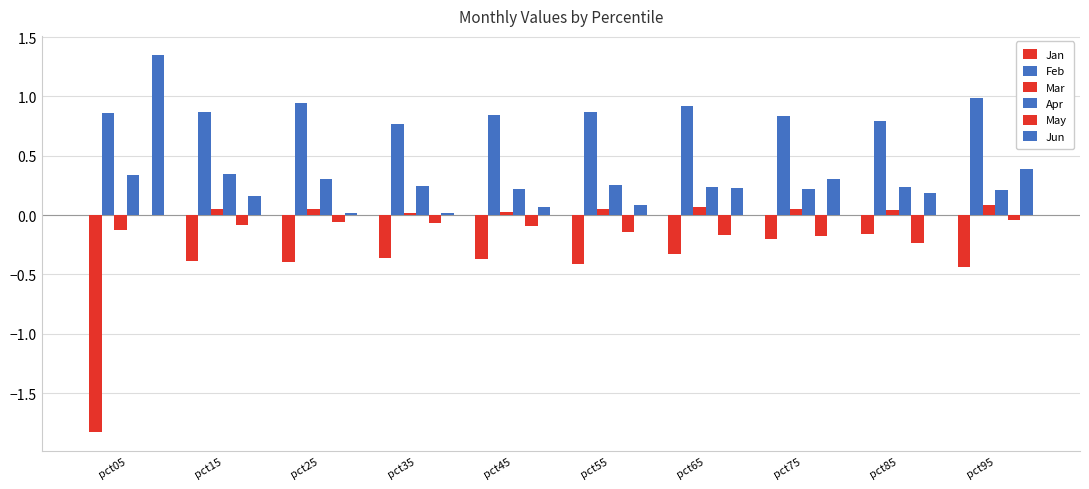

How many groups of bars are there?

10